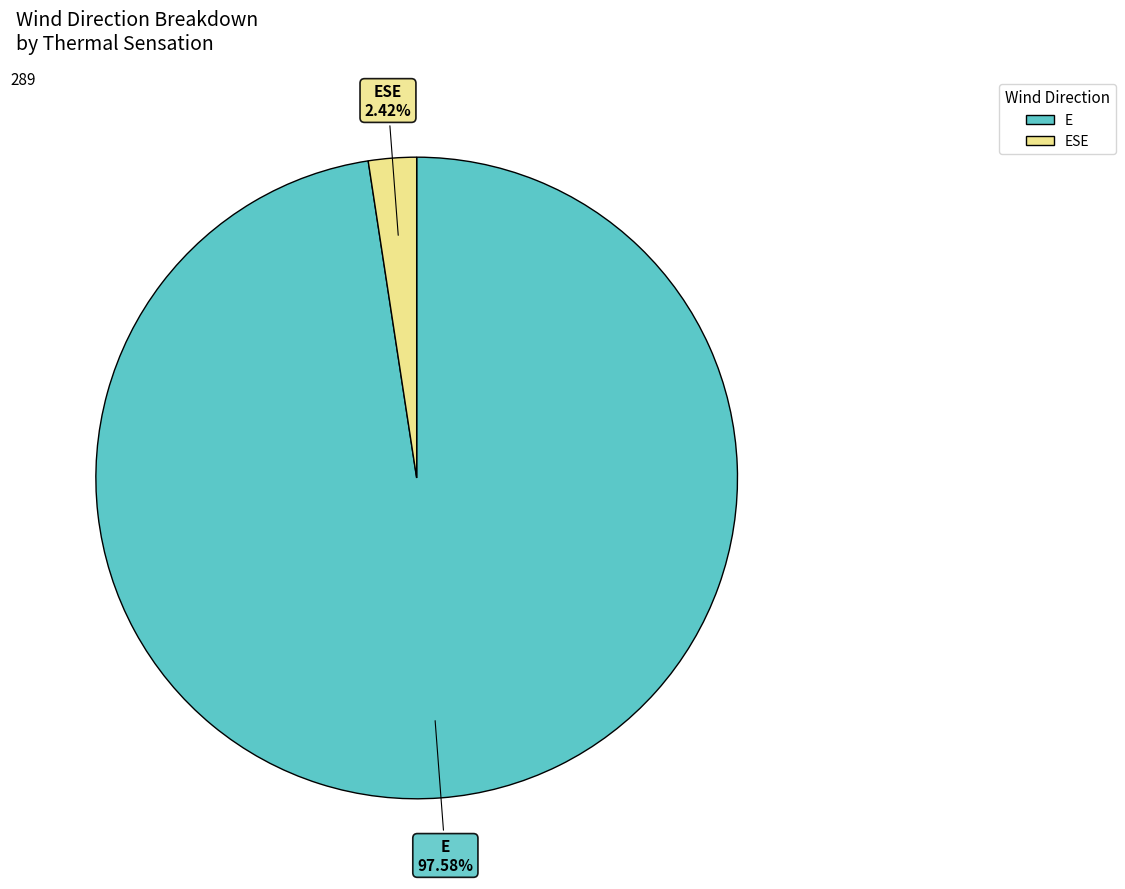

Count the number of slices in the pie.

2